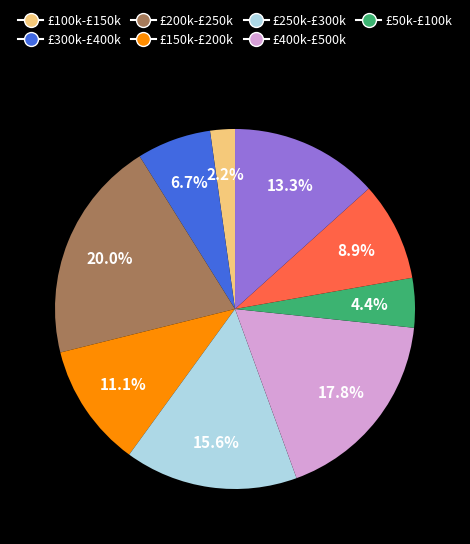

Does any single category account for the majority?

No